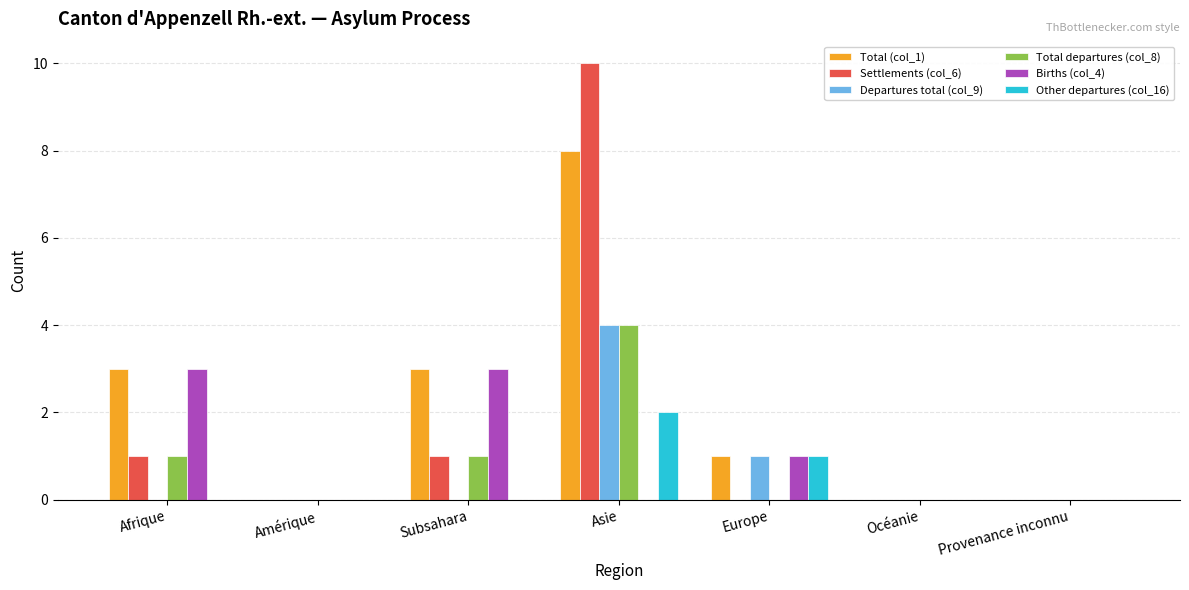

Reading right to left, list all the values displayed in this chart.

Total (col_1): 0	0	1	8	3	0	3
Settlements (col_6): 0	0	0	10	1	0	1
Departures total (col_9): 0	0	1	4	0	0	0
Total departures (col_8): 0	0	0	4	1	0	1
Births (col_4): 0	0	1	0	3	0	3
Other departures (col_16): 0	0	1	2	0	0	0